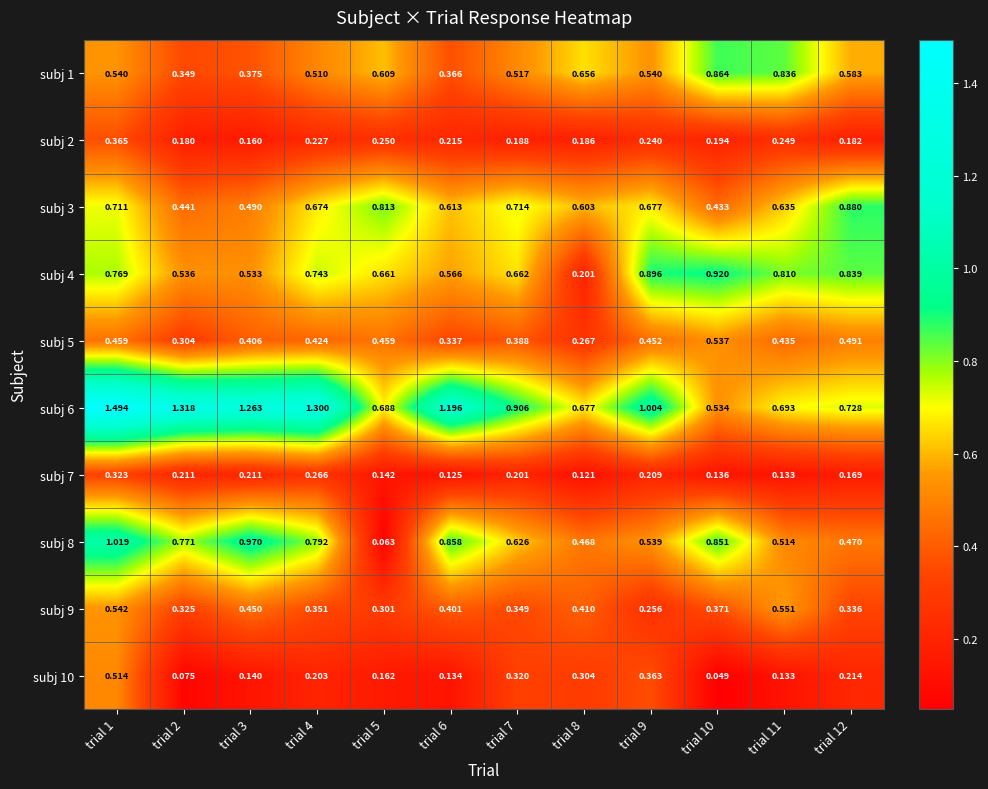

What is the greatest value displayed?

1.5